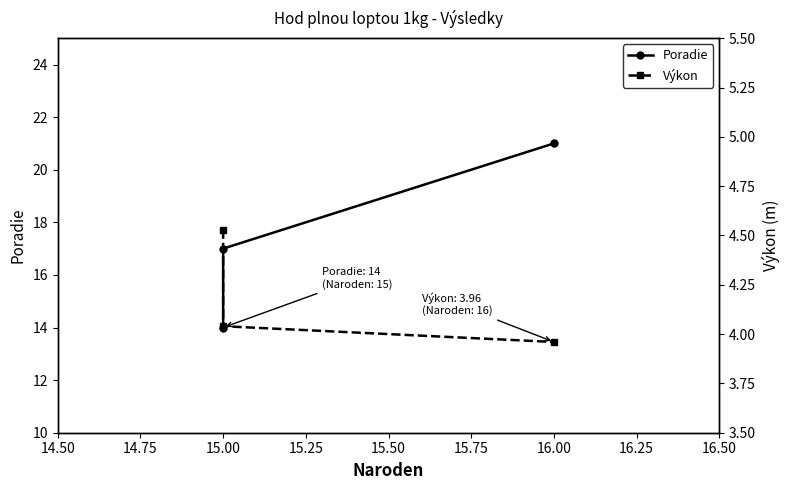

List the series in order of their overall mean, highest first.

Poradie, Výkon